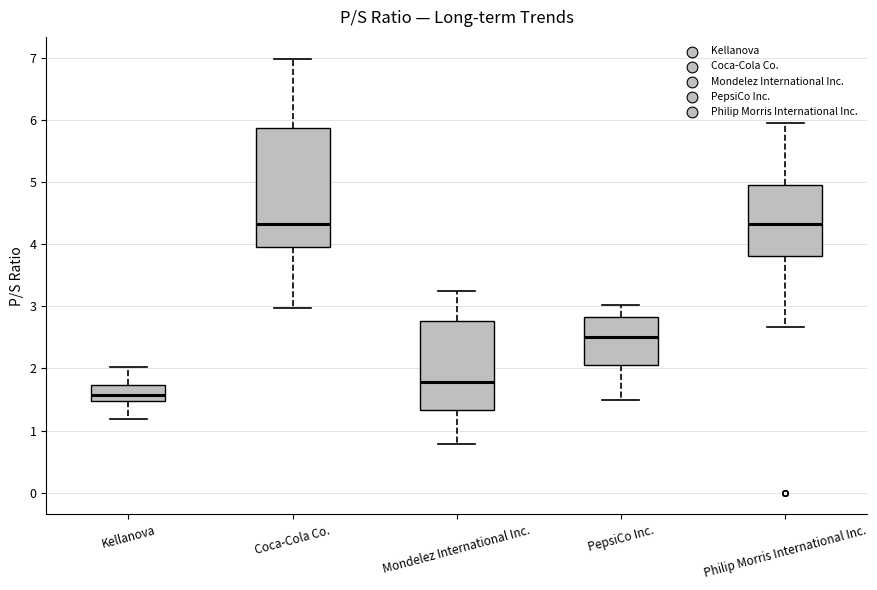

Comparing the boxes themselves (not the whiskers), which one is the tallest?

Coca-Cola Co.